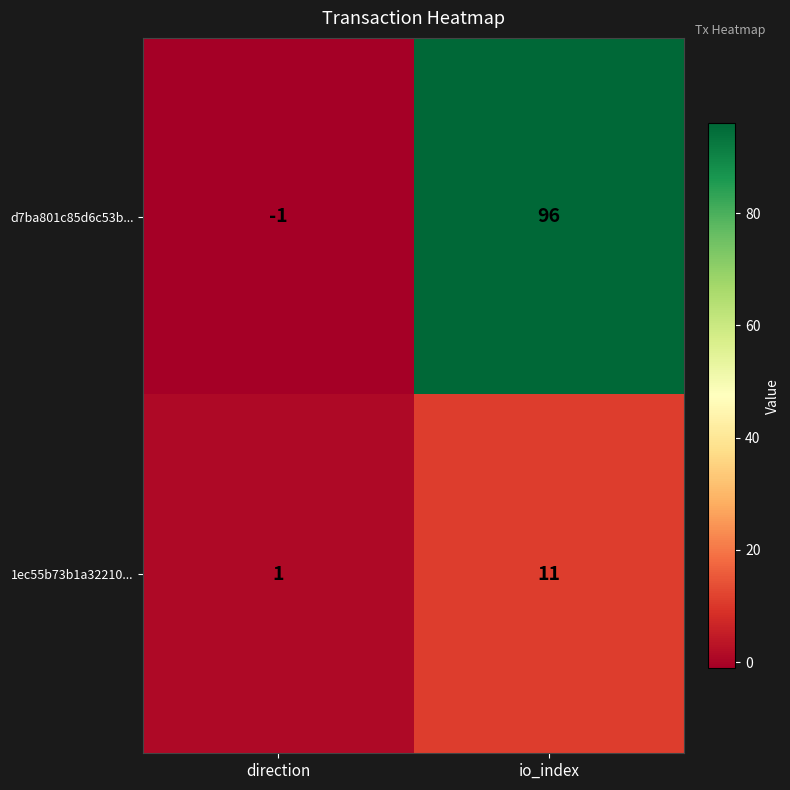

Reading right to left, extract all data points from this chart.

d7ba801c85d6c53b...: 96	-1
1ec55b73b1a32210...: 11	1